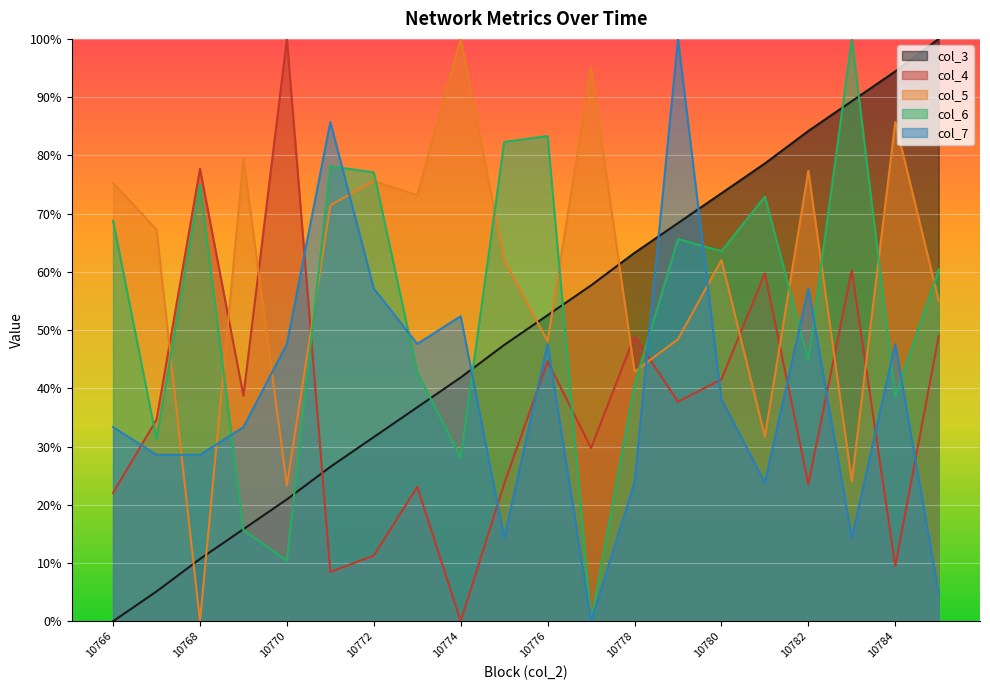

Which category has the highest value in the col_3 series?

10785